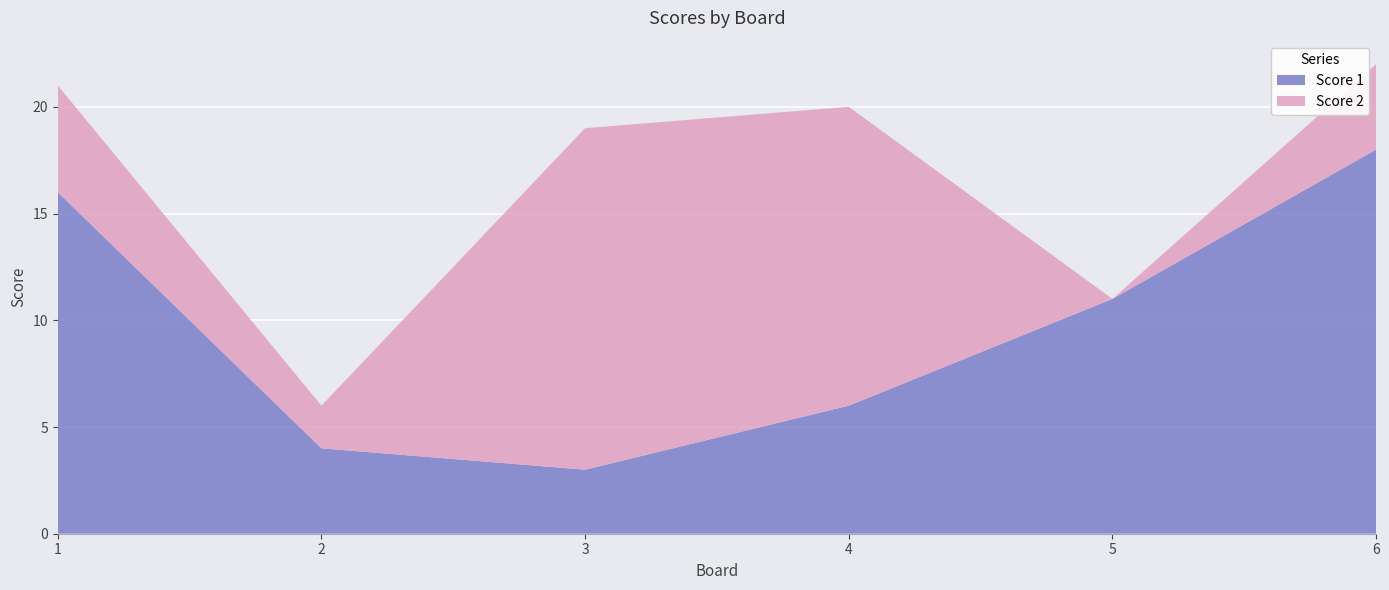

Reading left to right, transcribe all the data shown in this chart.

Score 1: 1=16	2=4	3=3	4=6	5=11	6=18
Score 2: 1=5	2=2	3=16	4=14	5=0	6=4